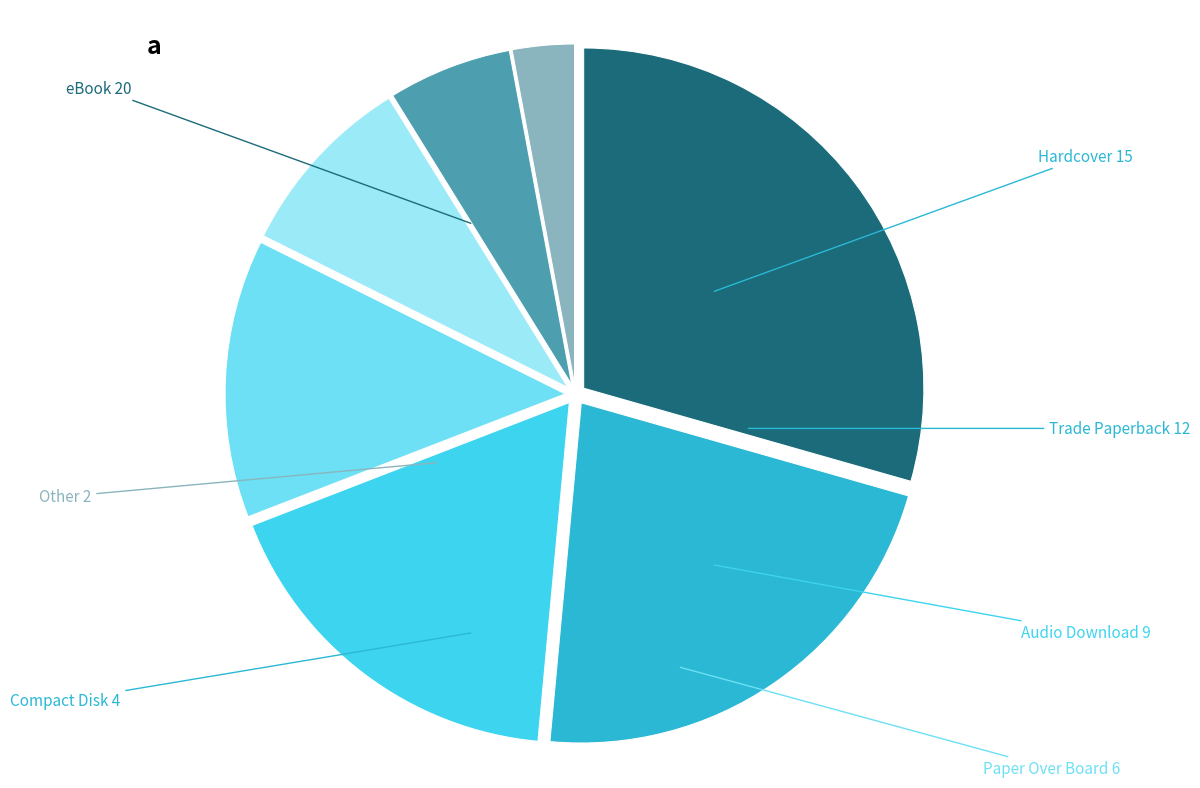

Approximately how many times larger is the value at Compact compared to Trade?

0.3